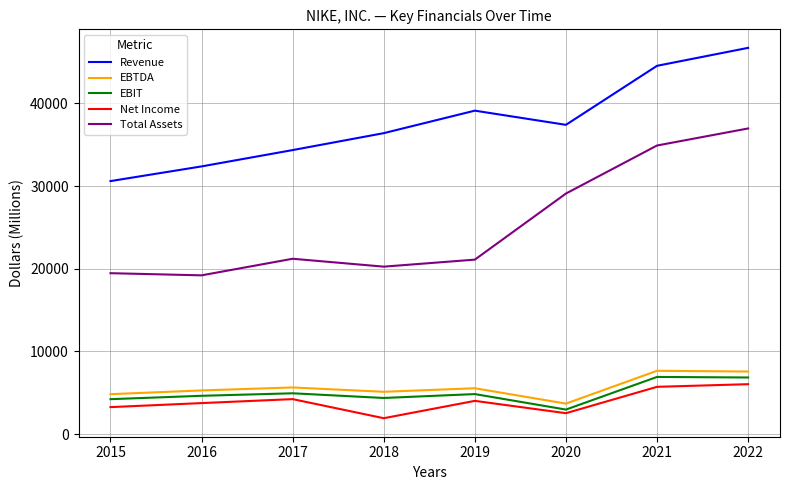

At which category is the sum across all series the highest?

2022